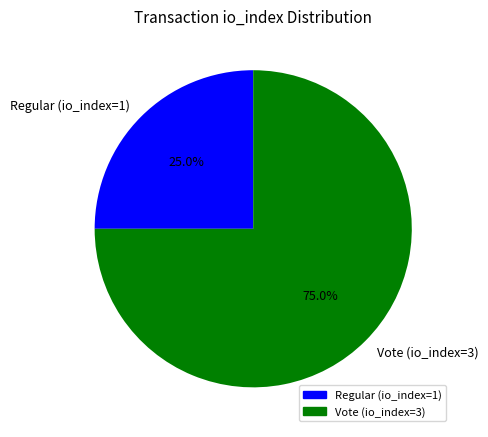

Does any single category account for the majority?

Yes